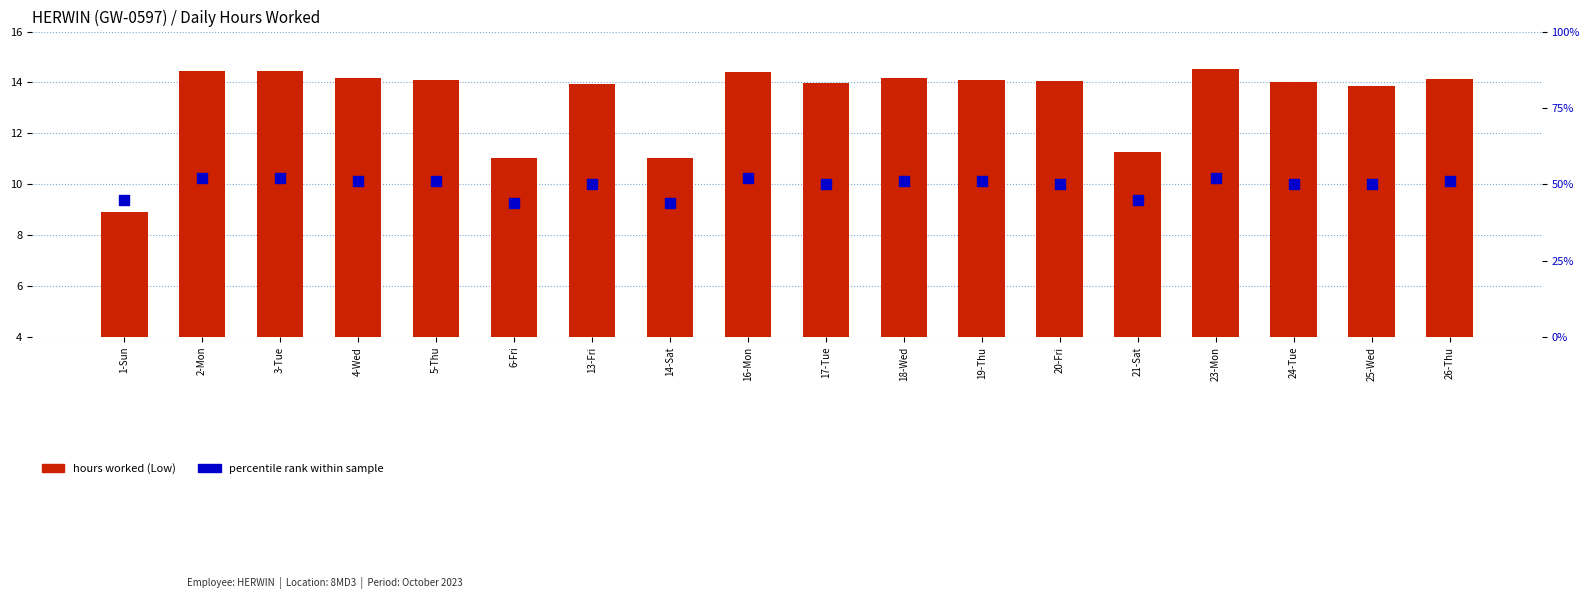

At how many categories does at least one series exceed 40?

18